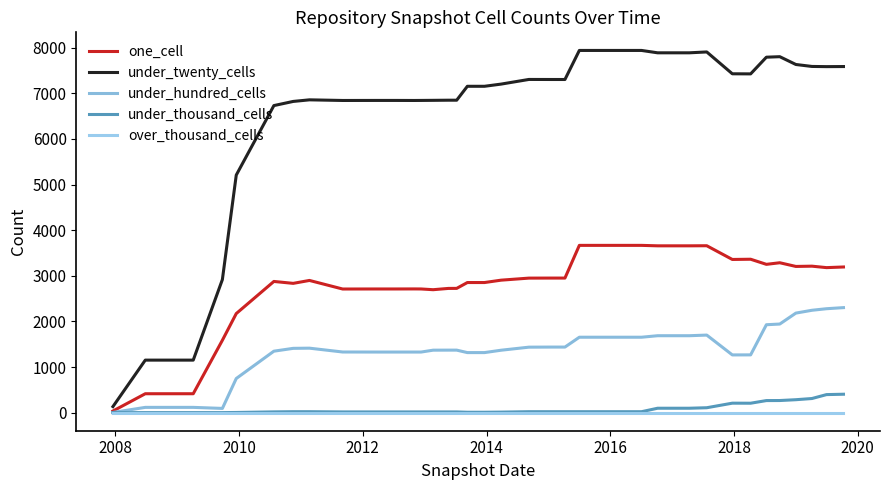

How many lines are shown in the chart?

5